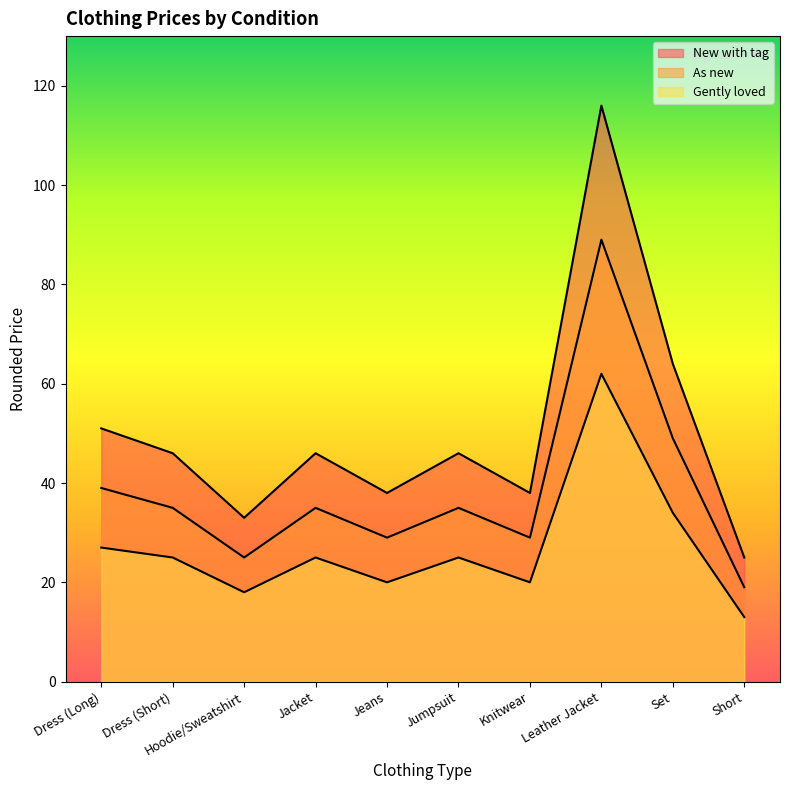

Rank the categories by Gently loved value from highest to lowest.

Leather Jacket, Set, Dress (Long), Dress (Short), Jacket, Jumpsuit, Jeans, Knitwear, Hoodie/Sweatshirt, Short